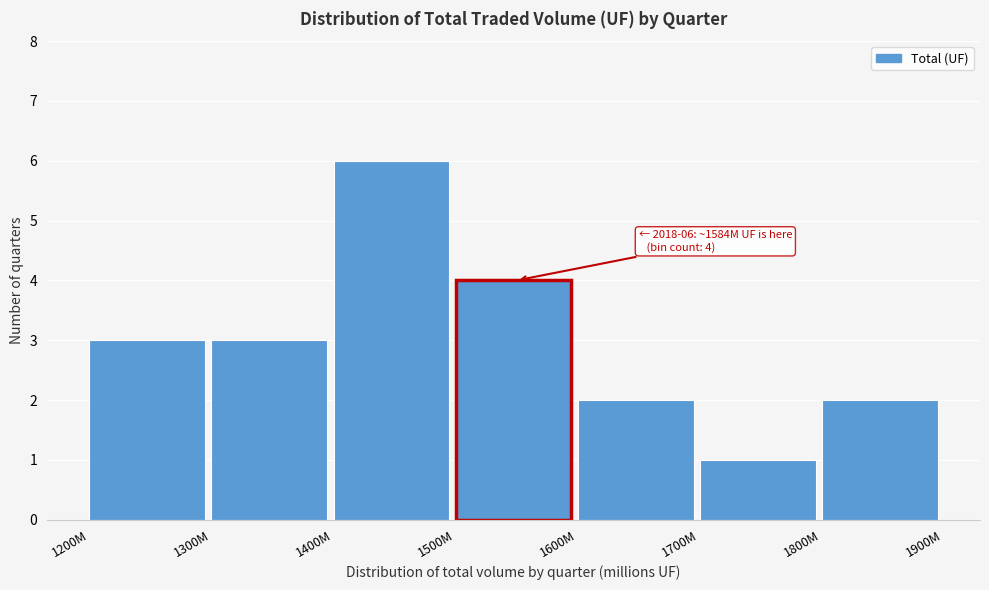

Reading left to right, extract all data points from this chart.

1200M=3	1300M=3	1400M=6	1500M=4	1600M=2	1700M=1	1800M=2